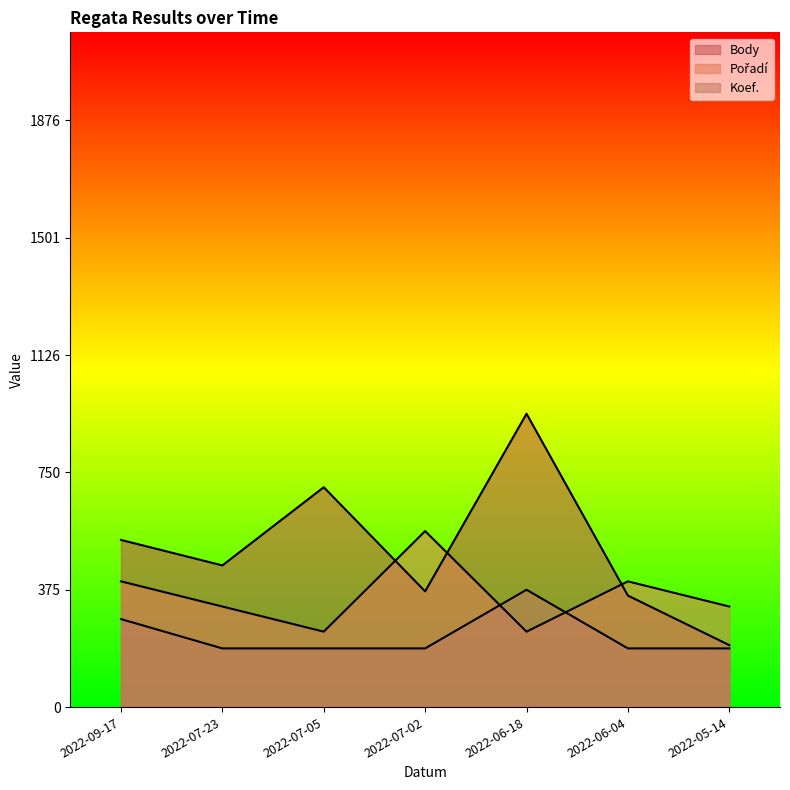

What is the difference between the second highest and minimum values in the Pořadí series?

160.8